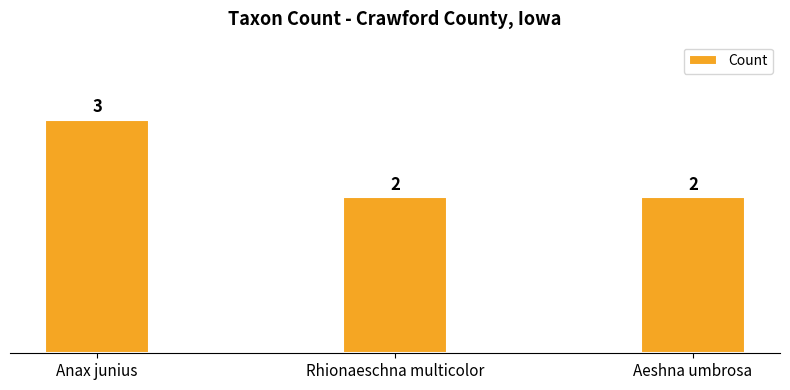

What is the label of the 3rd bar from the left?

Aeshna umbrosa